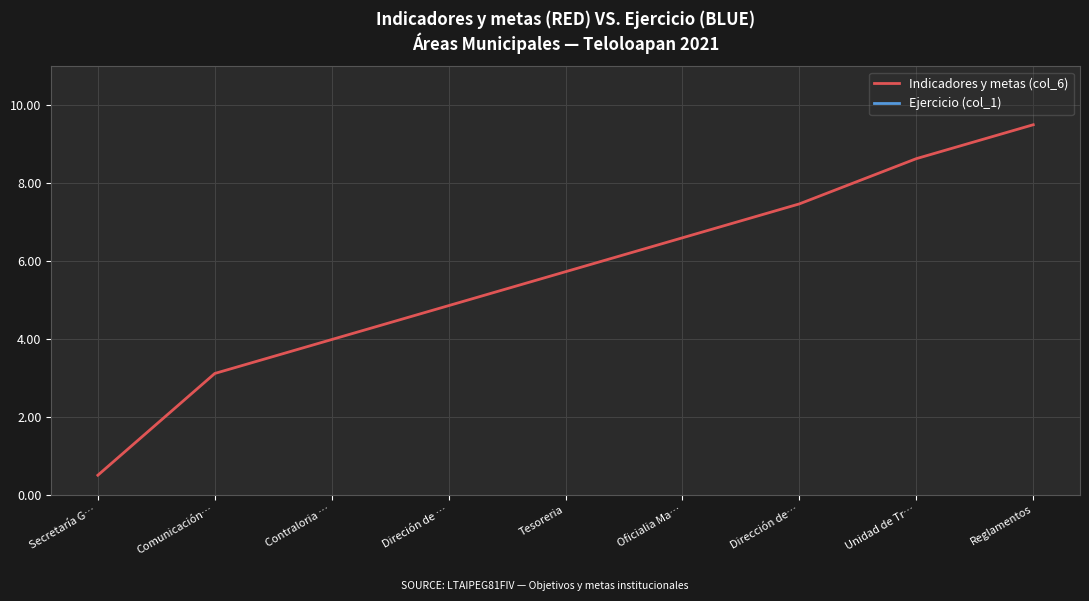

Which category has the highest value across all series?

Reglamentos